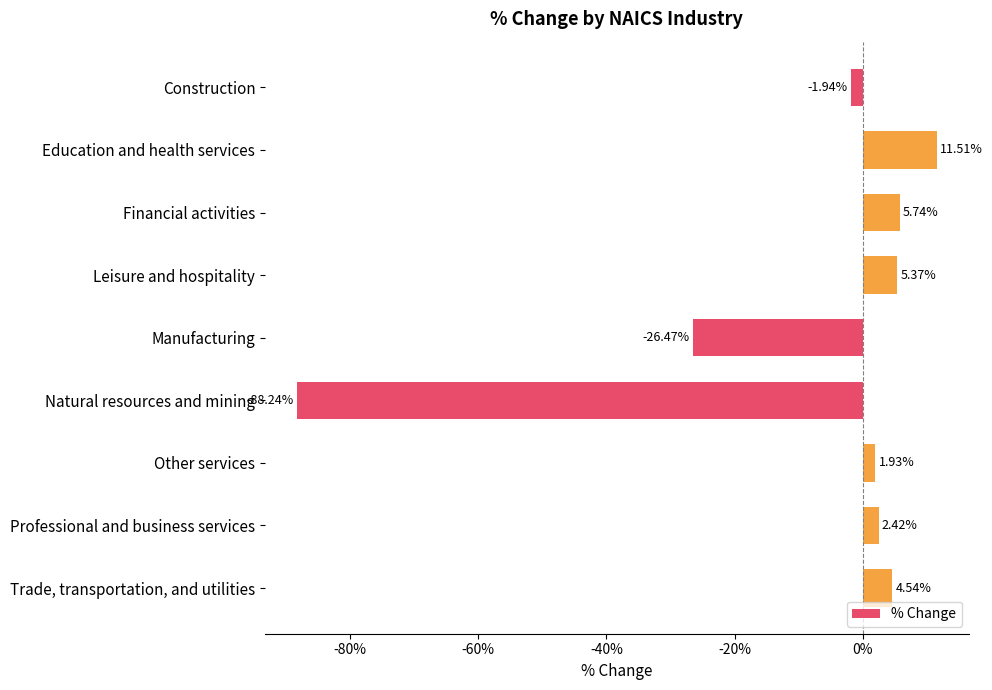

What is the smallest value displayed?

-0.9